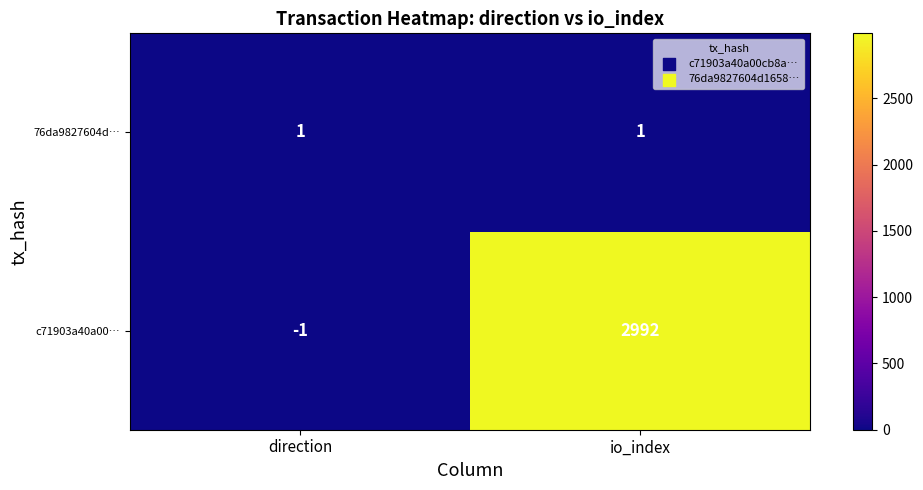

Rank the series by their maximum value, from lowest to highest.

76da9827604d…, c71903a40a00…